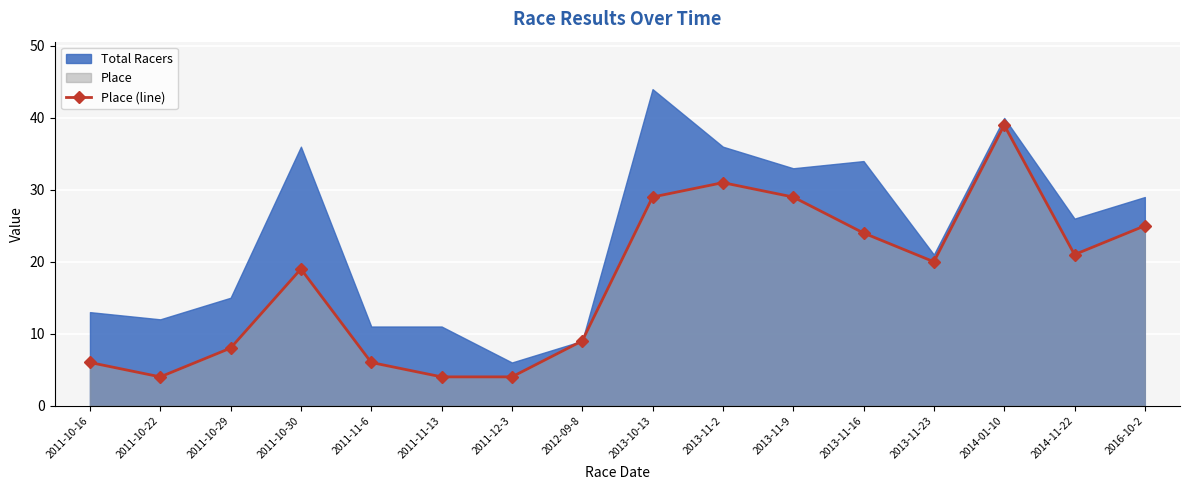

How many lines are shown in the chart?

1